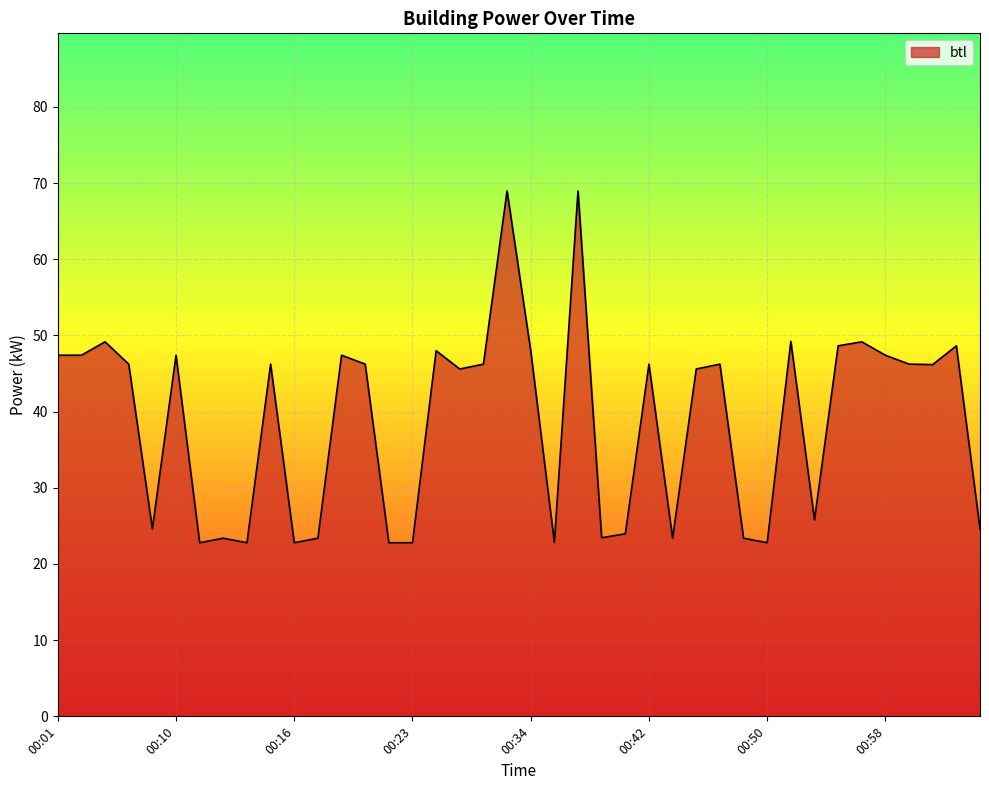

What is the minimum value shown in the chart?

22.8